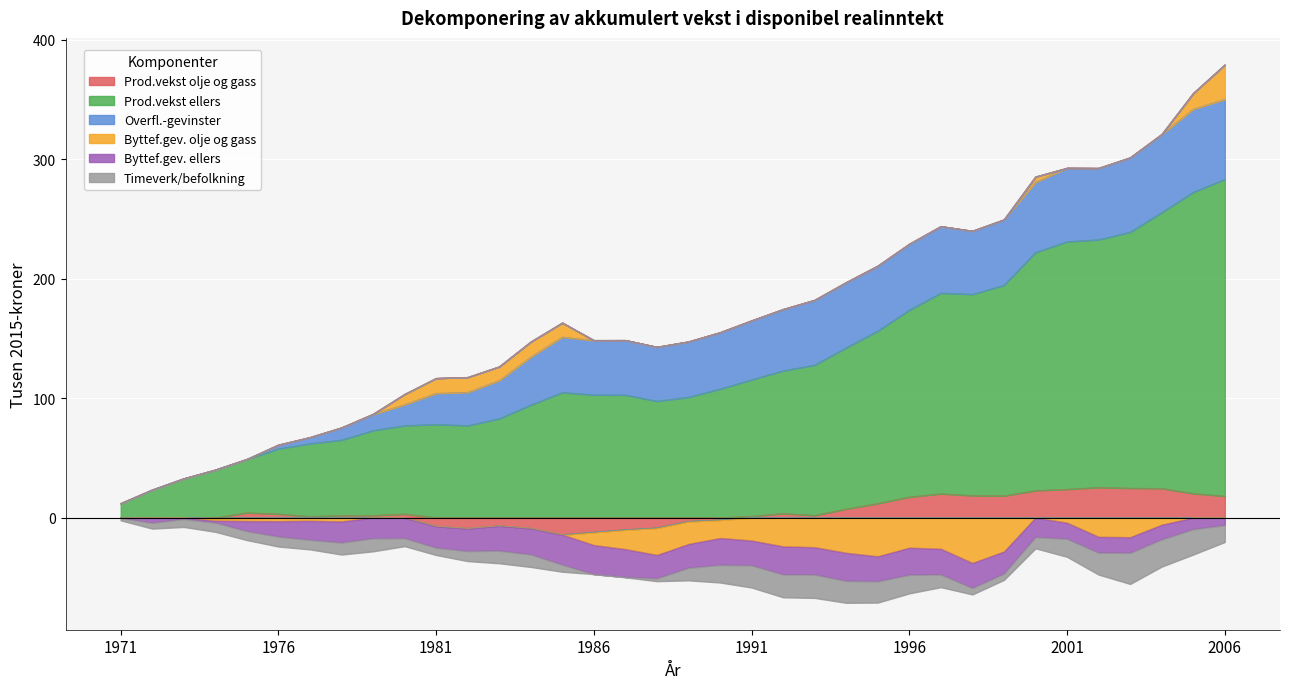

What is the difference between the highest and lowest values at 1990?

130.2